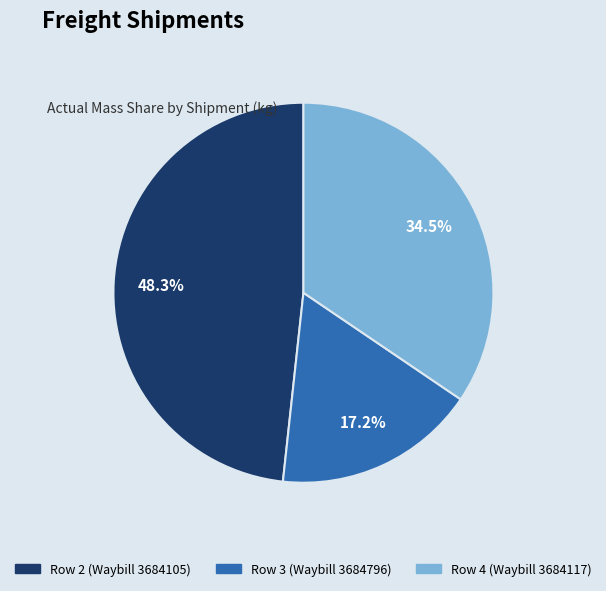

To the nearest percent, what percentage of the pie is Row 2 (Waybill 3684105)?

48%